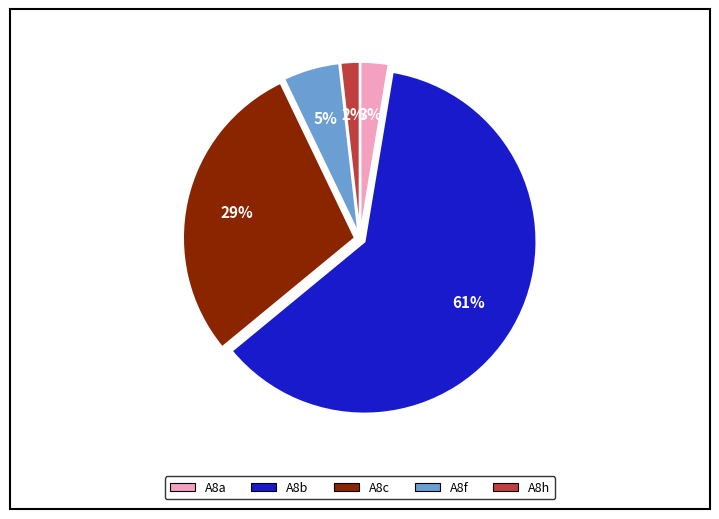

The A8a slice represents 3% of the pie. True or false?

True